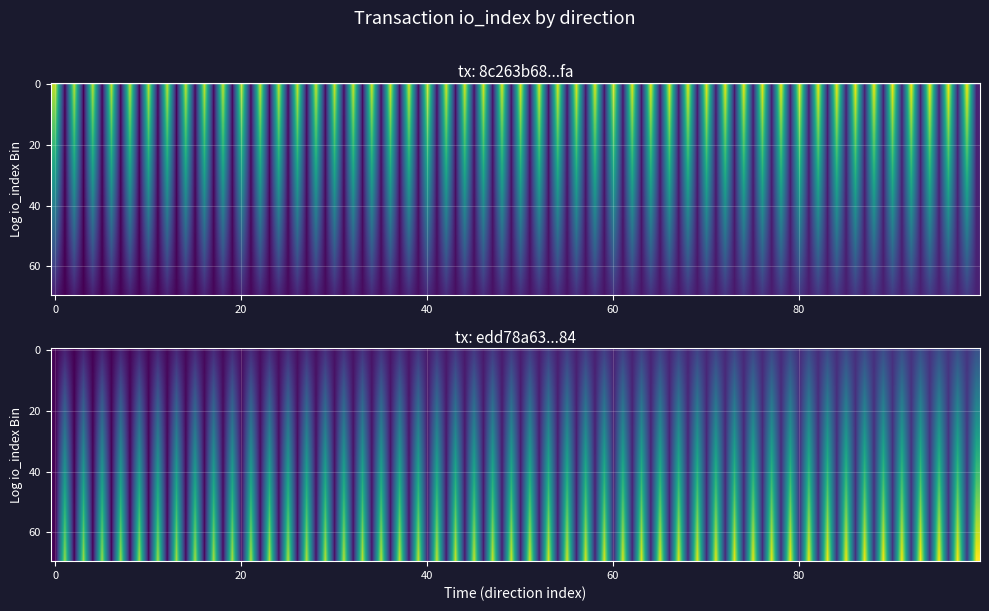

The value of 8c263b68a06bce8be22c3995eadaba52bd3b1fa at 1 is 1894. True or false?

True